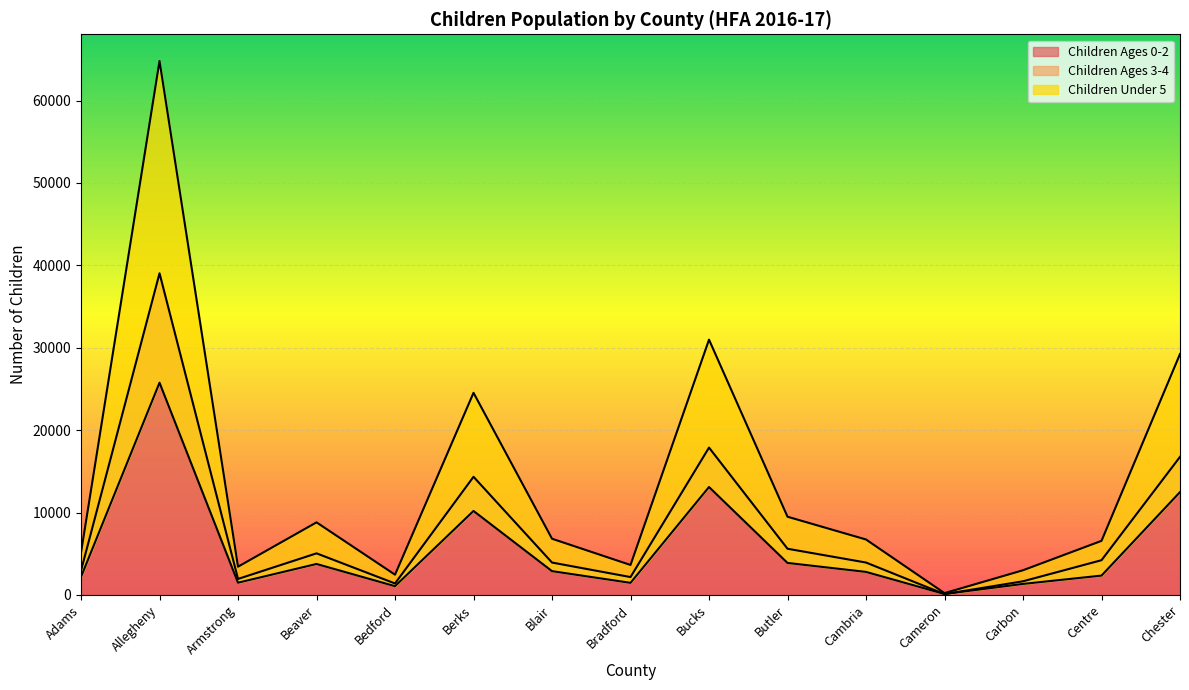

At which category is the sum across all series the highest?

Allegheny